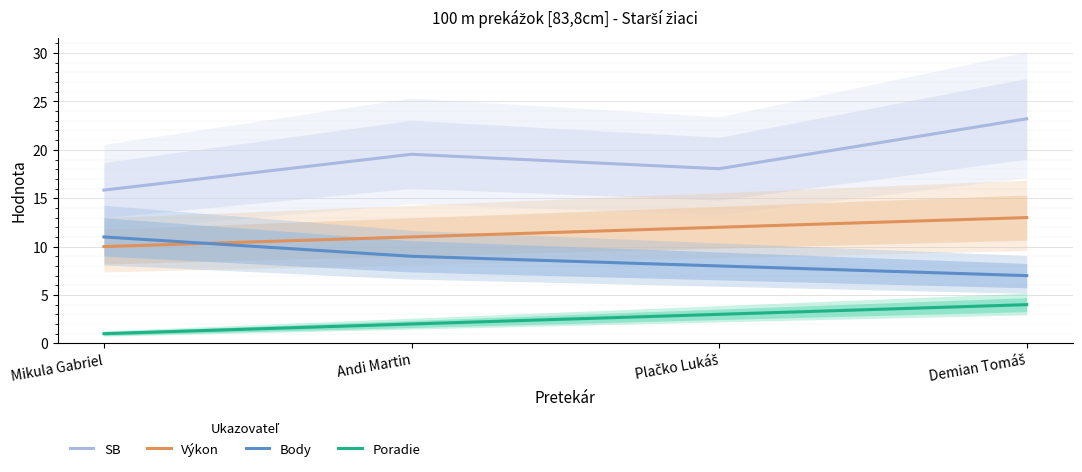

How many times do Výkon and Body cross each other?

1